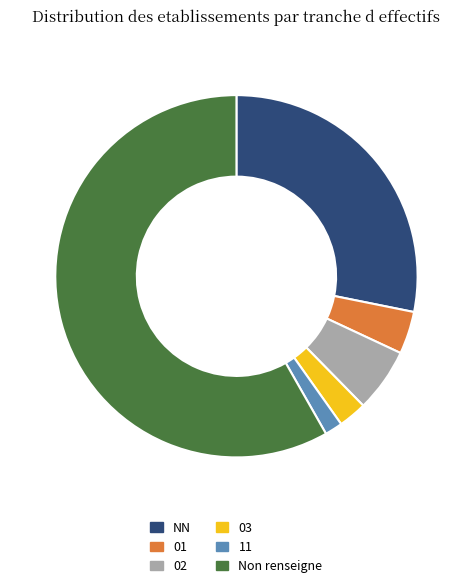

Is there a majority slice in this chart?

Yes